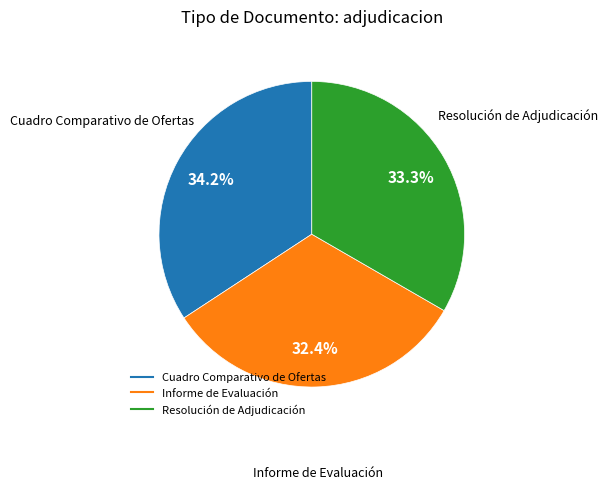

To the nearest percent, what portion does Resolución de Adjudicación represent?

33%